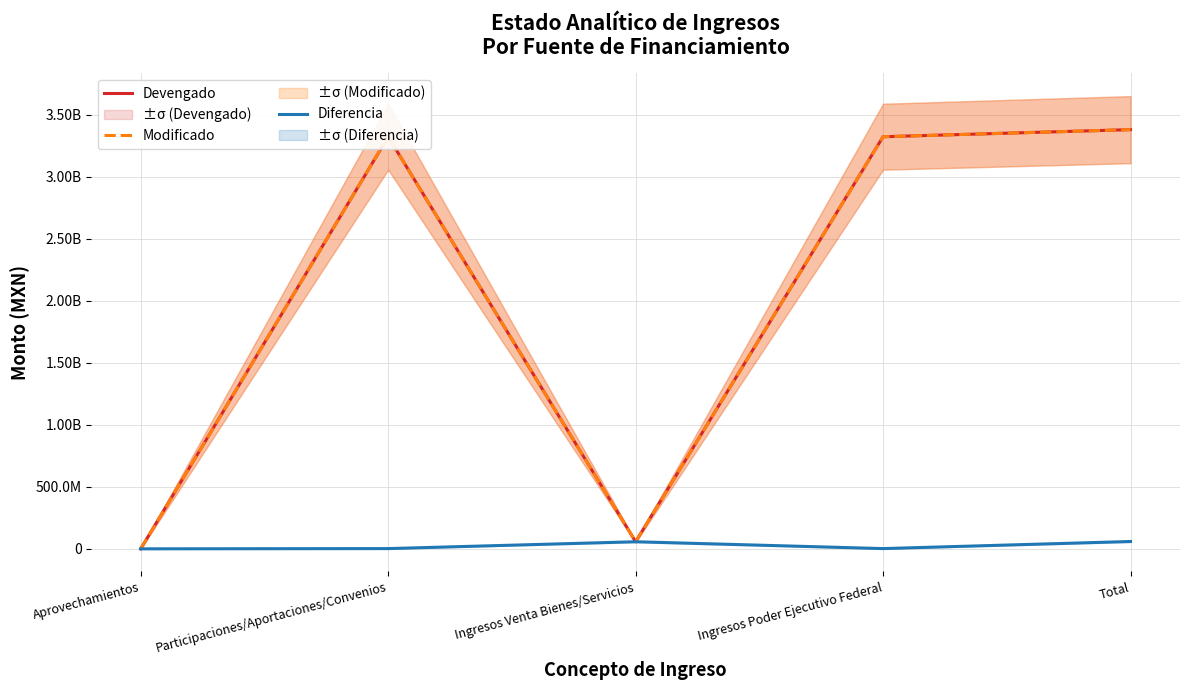

Which series changed the most between Ingresos Venta Bienes/Servicios and Total?

Devengado